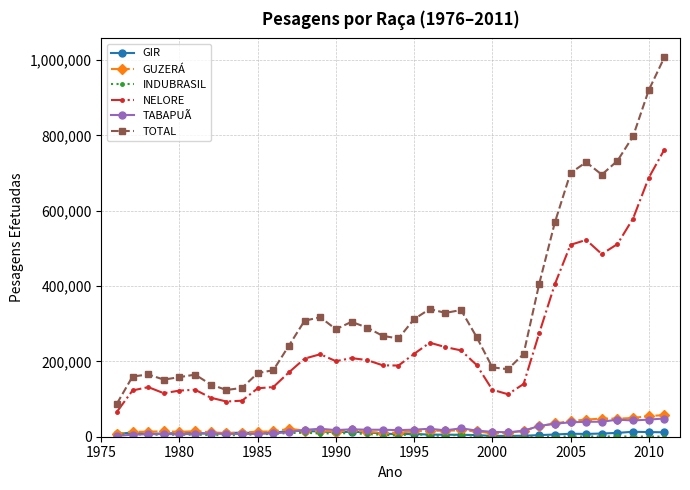

How many values in the GIR series are below 8446?

18